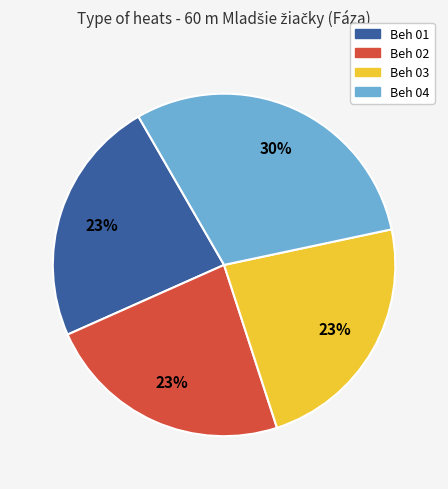

What is the ratio of the value at Beh 03 to the value at Beh 04?

0.8